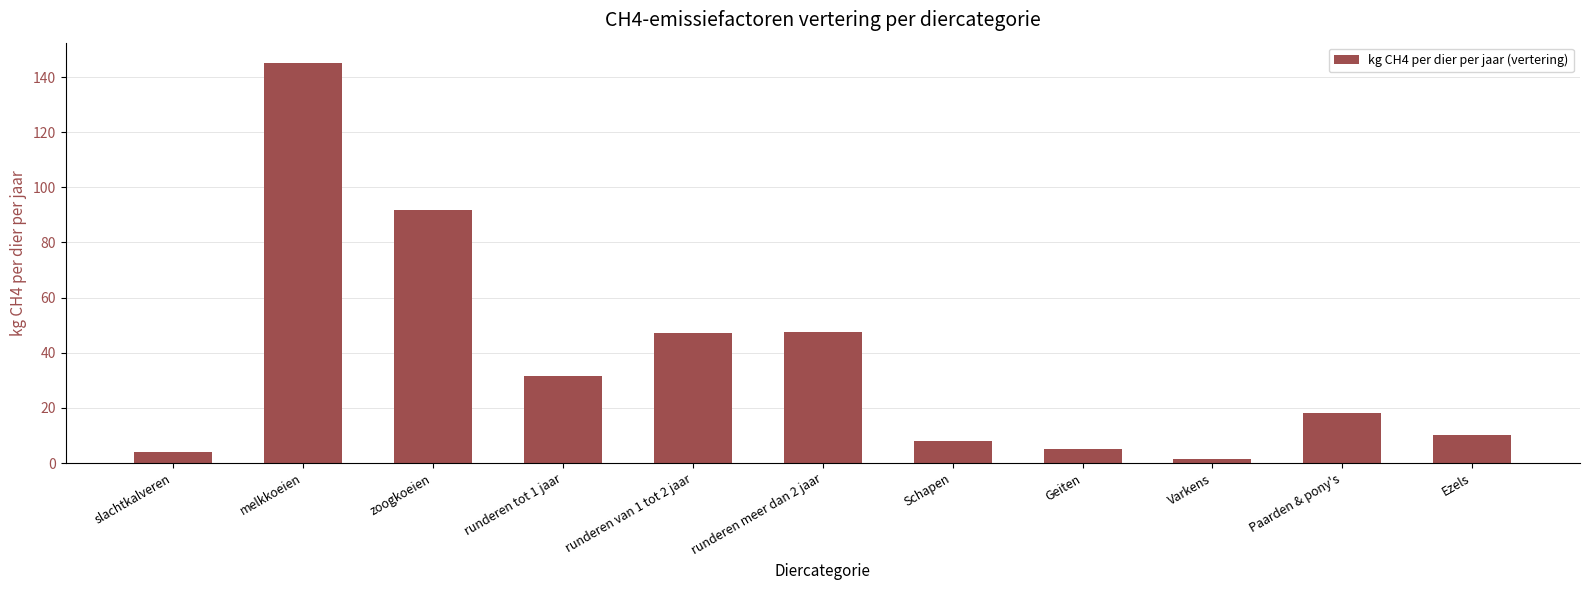

What is the difference between the second highest and minimum values?

90.4